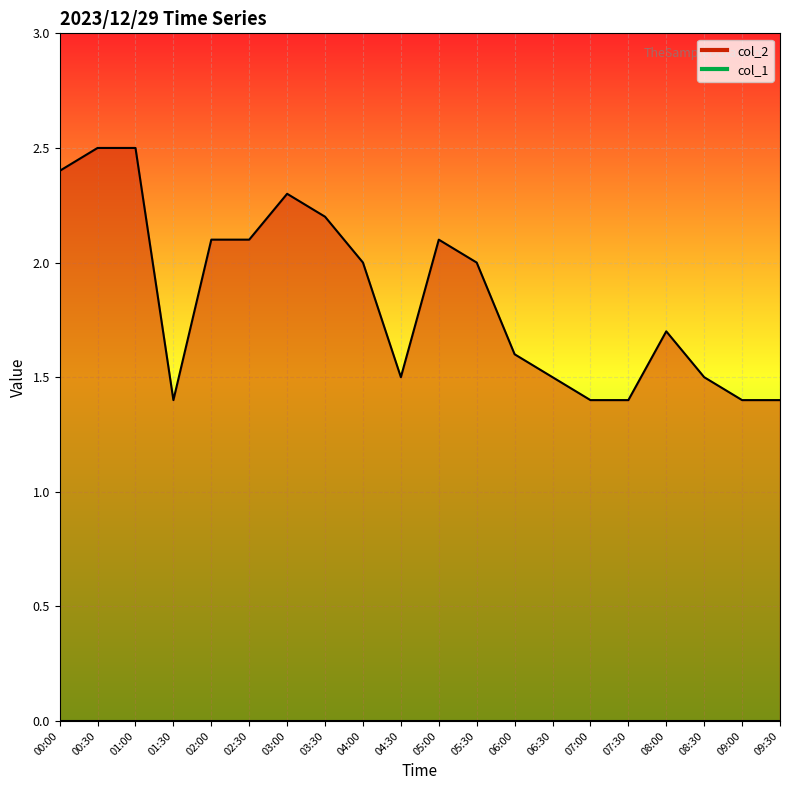

What position from the left is 02:00?

5